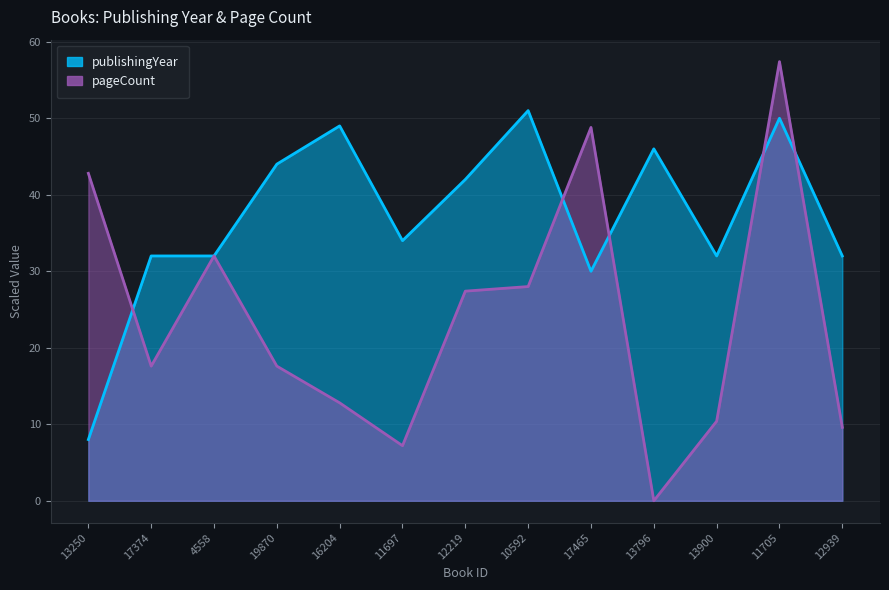

Where does the publishingYear series first go above 34?

19870